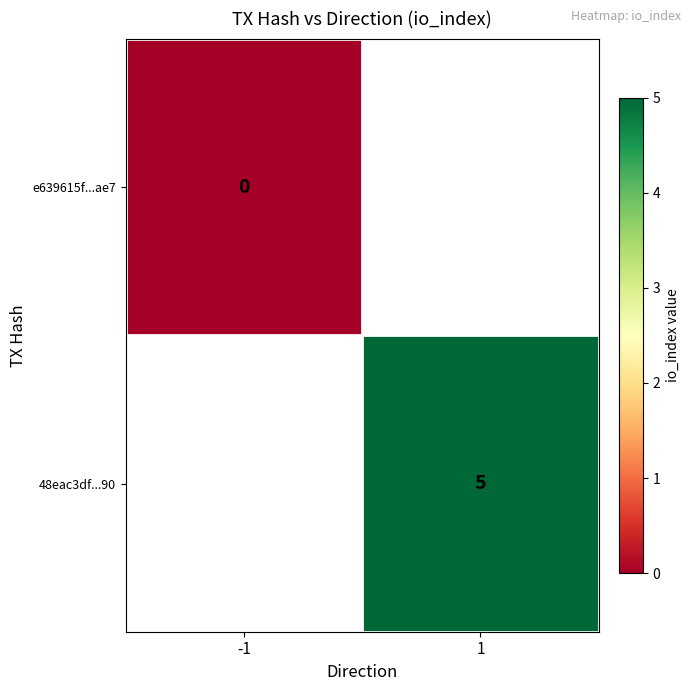

The 48eac3df...90 series shows 2 at 1. True or false?

False